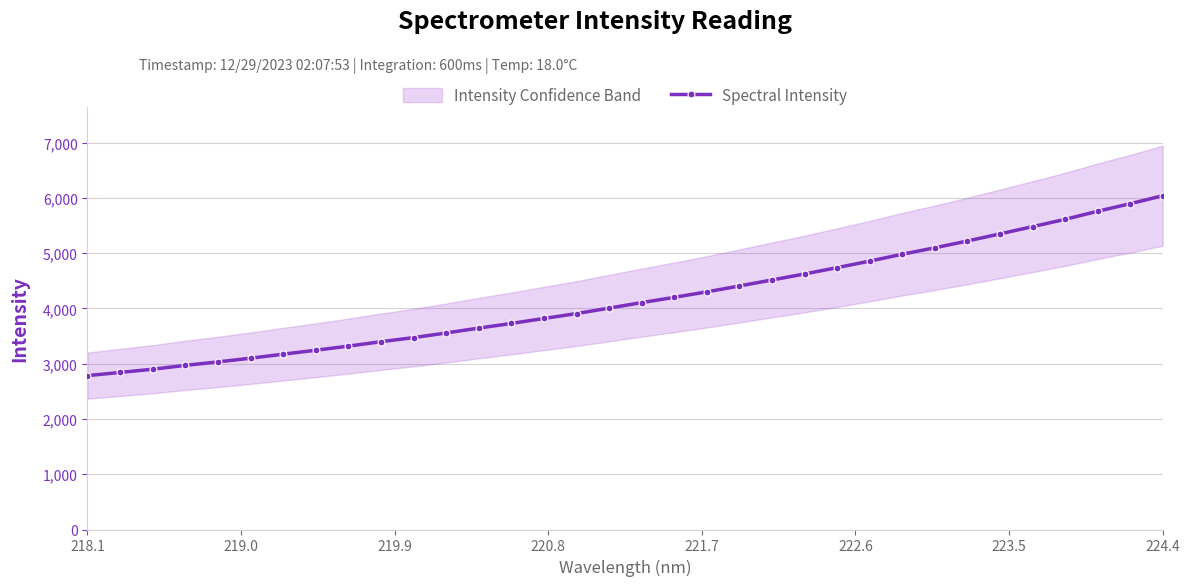

Does the chart display data point markers on the line(s)?

Yes